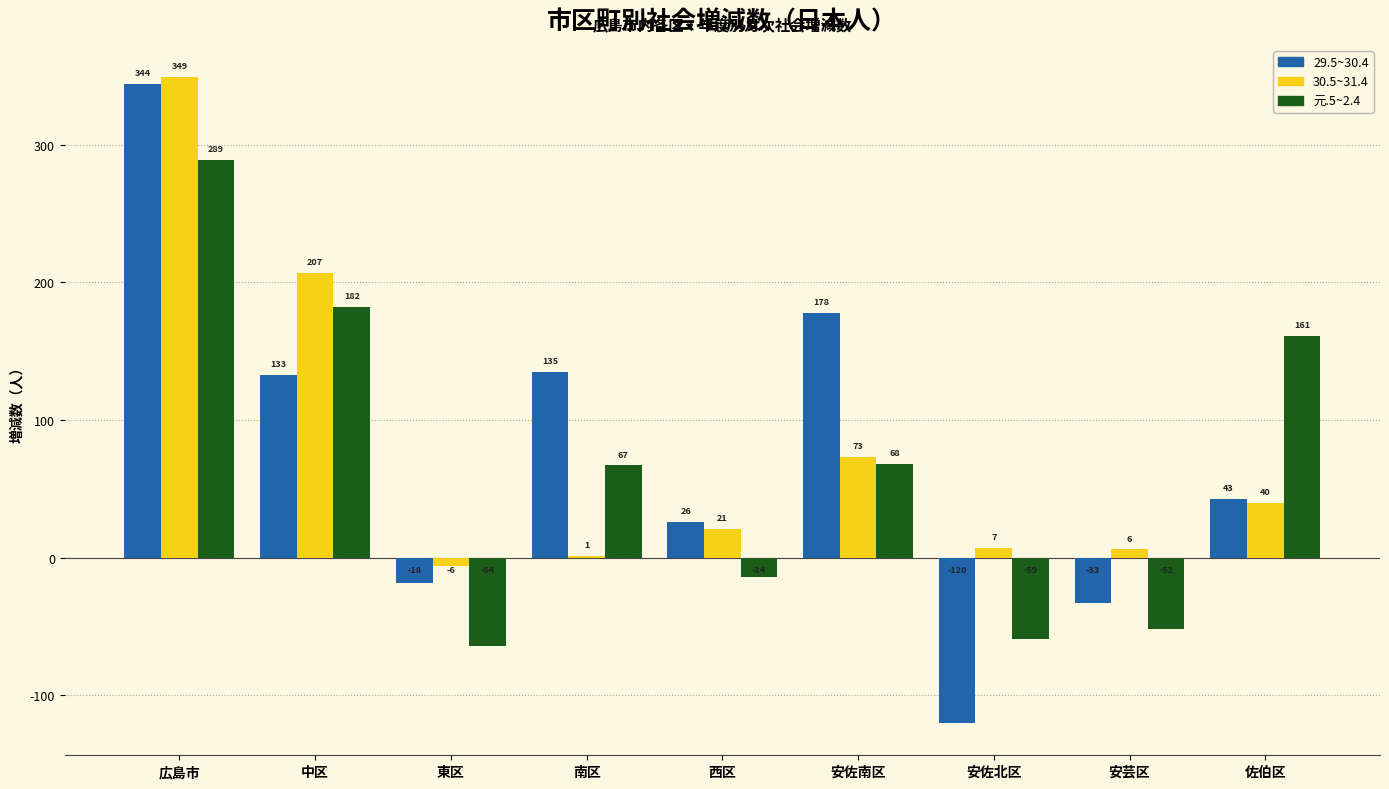

Which series has the largest range (max minus min)?

29.5~30.4